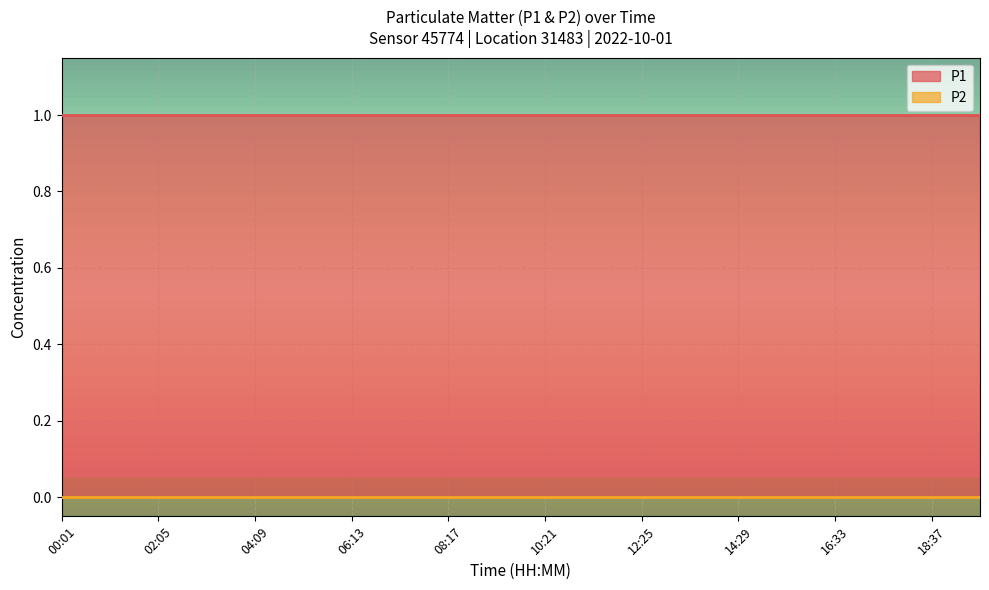

What is the label of the 8th point from the right?

12:25